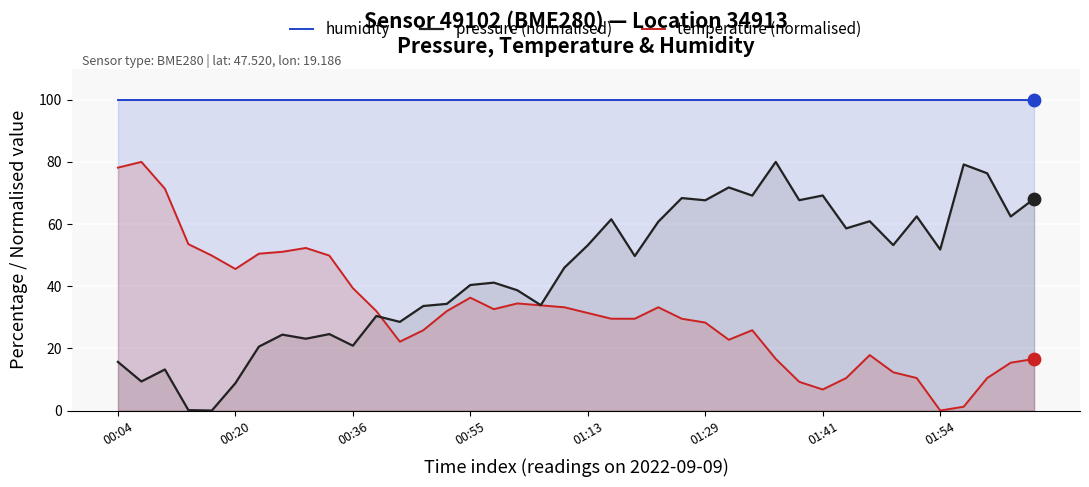

Which series has the widest spread of Y values?

pressure (normalised)